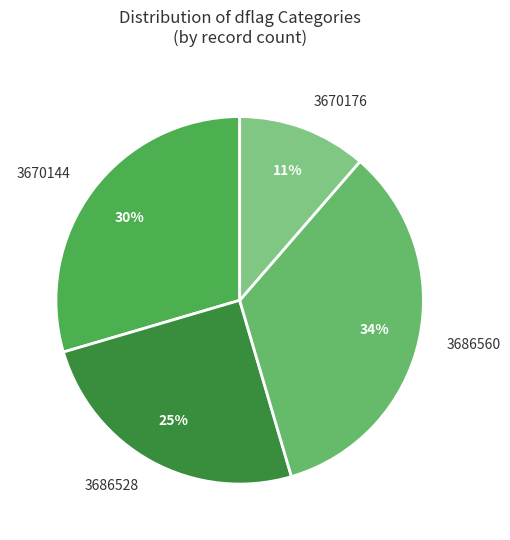

To the nearest percent, what is the difference between the 3686528 and 3670144 slice percentages?

5%